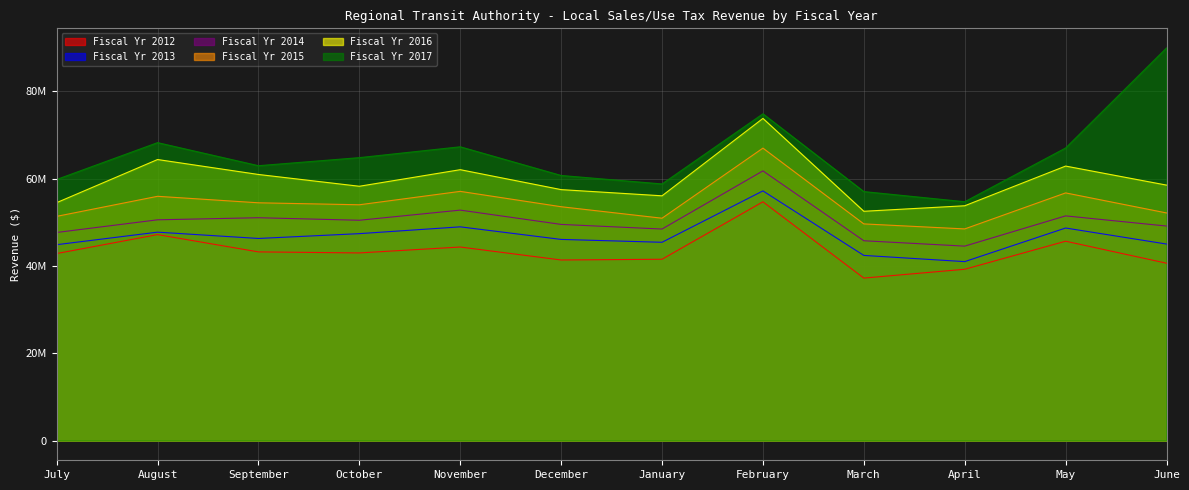

In Fiscal Yr 2015, how many points are higher than both neighbors (excluding endpoints)?

4